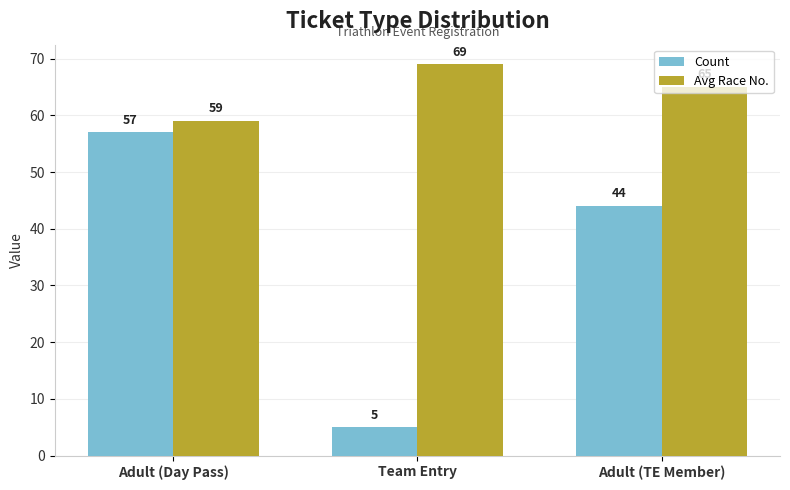

List the series in order of their overall mean, highest first.

Avg Race No., Count